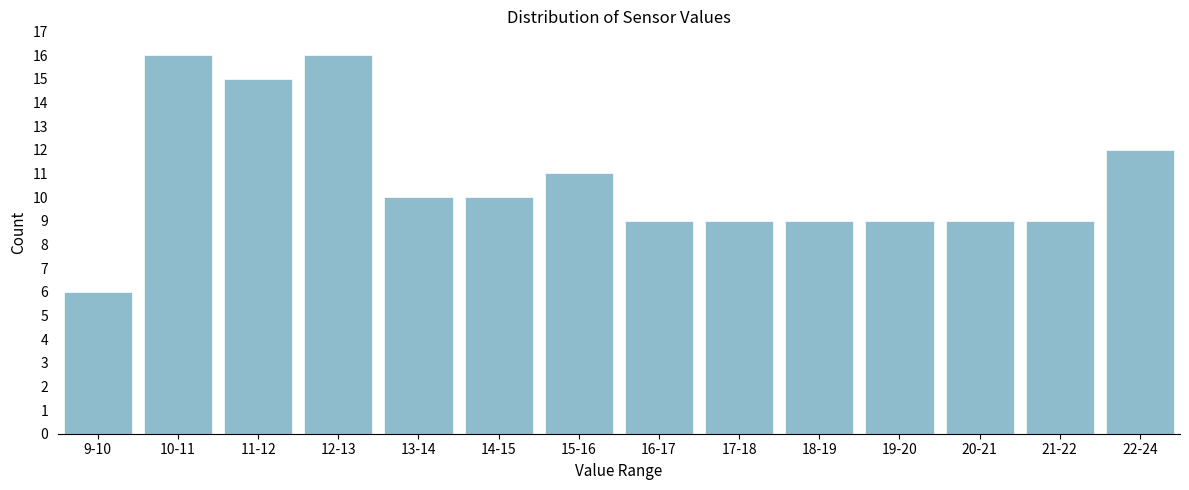

Reading left to right, list all the values displayed in this chart.

9-10=6	10-11=16	11-12=15	12-13=16	13-14=10	14-15=10	15-16=11	16-17=9	17-18=9	18-19=9	19-20=9	20-21=9	21-22=9	22-24=12